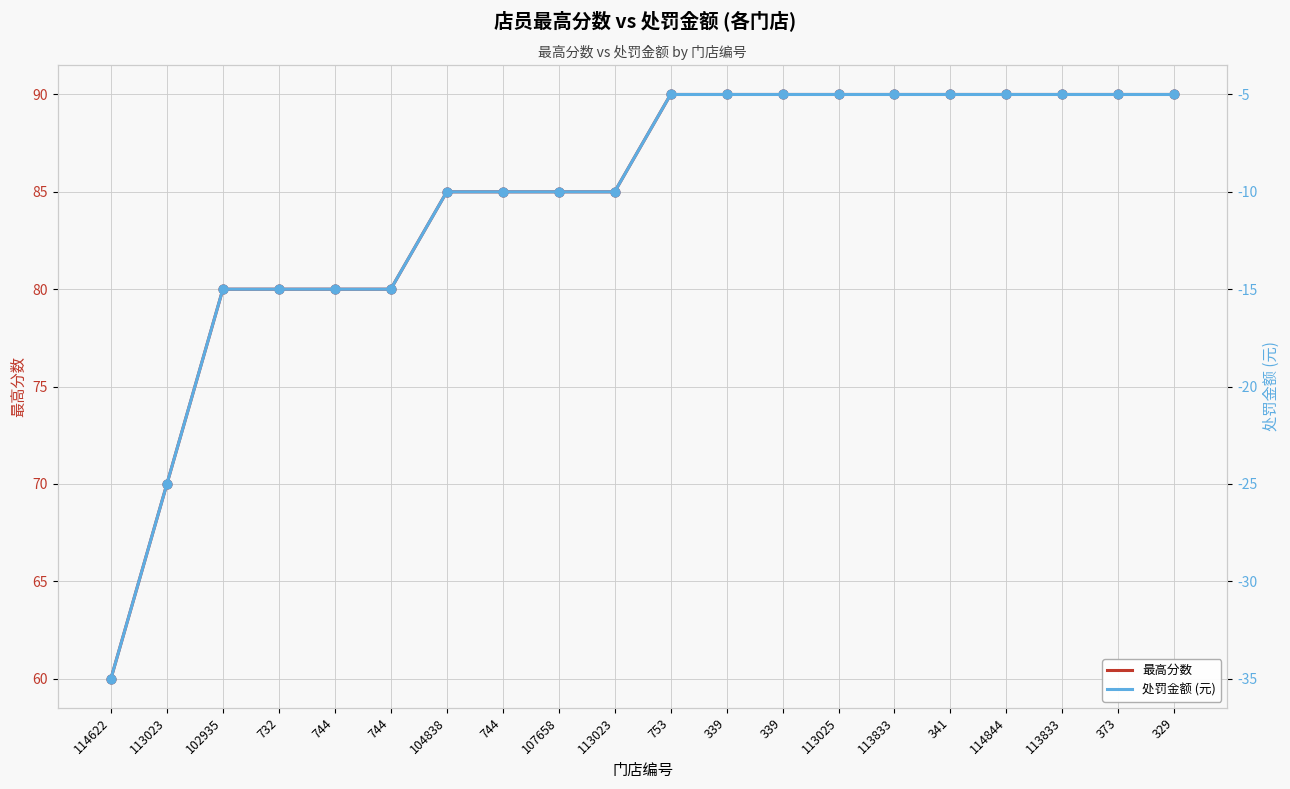

Is the value of 最高分数 at 113833 greater than the value of 处罚金额 (元) at 114844?

Yes